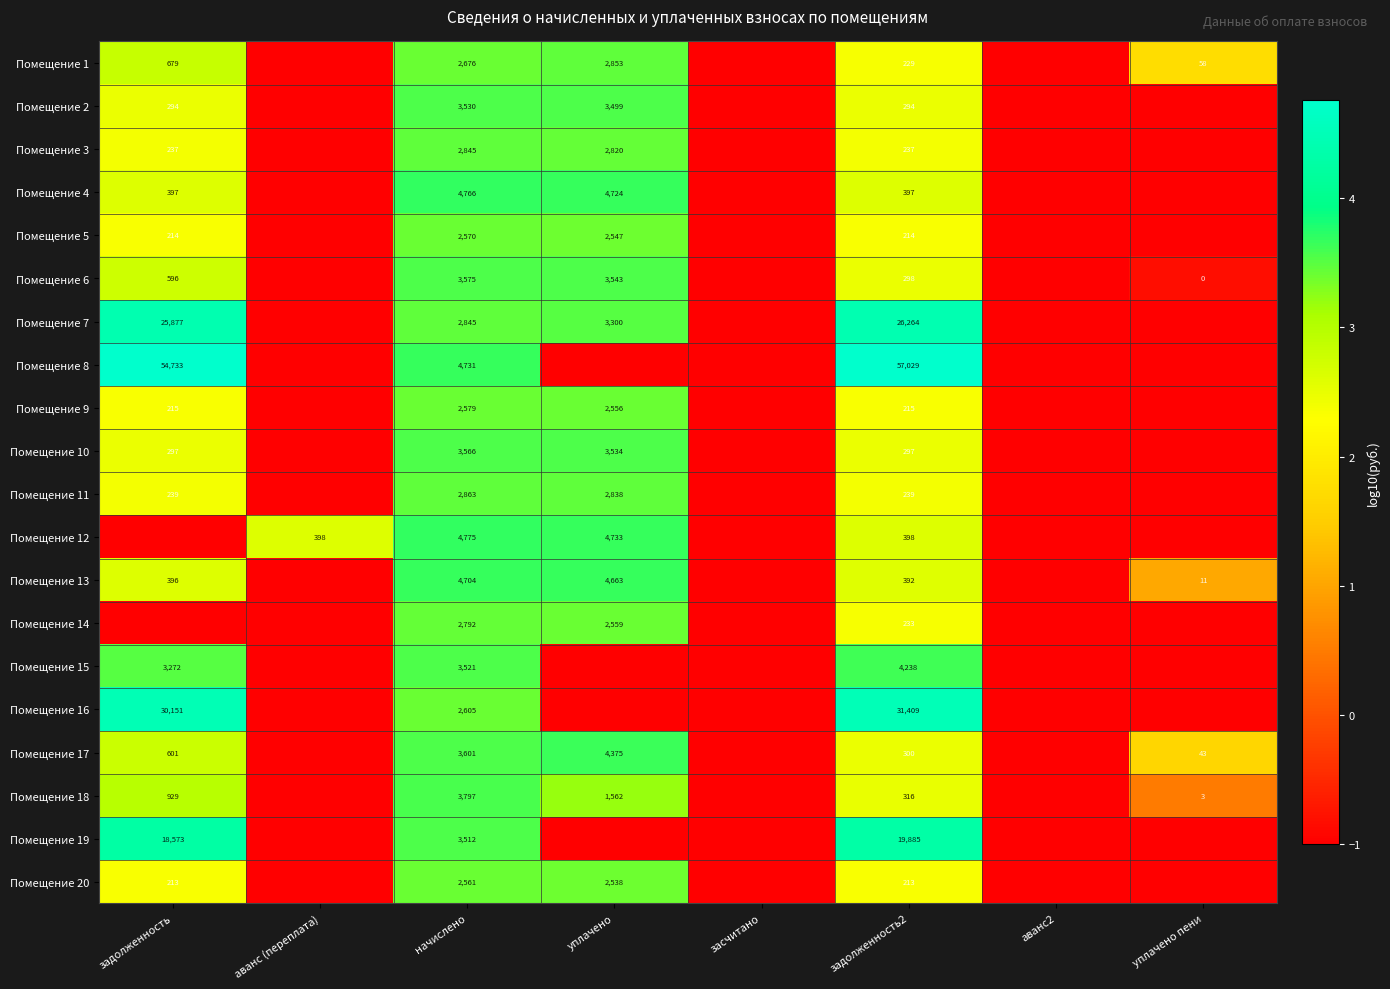

What is the sum of the Помещение 6 values at задолженность2 and начислено?

3873